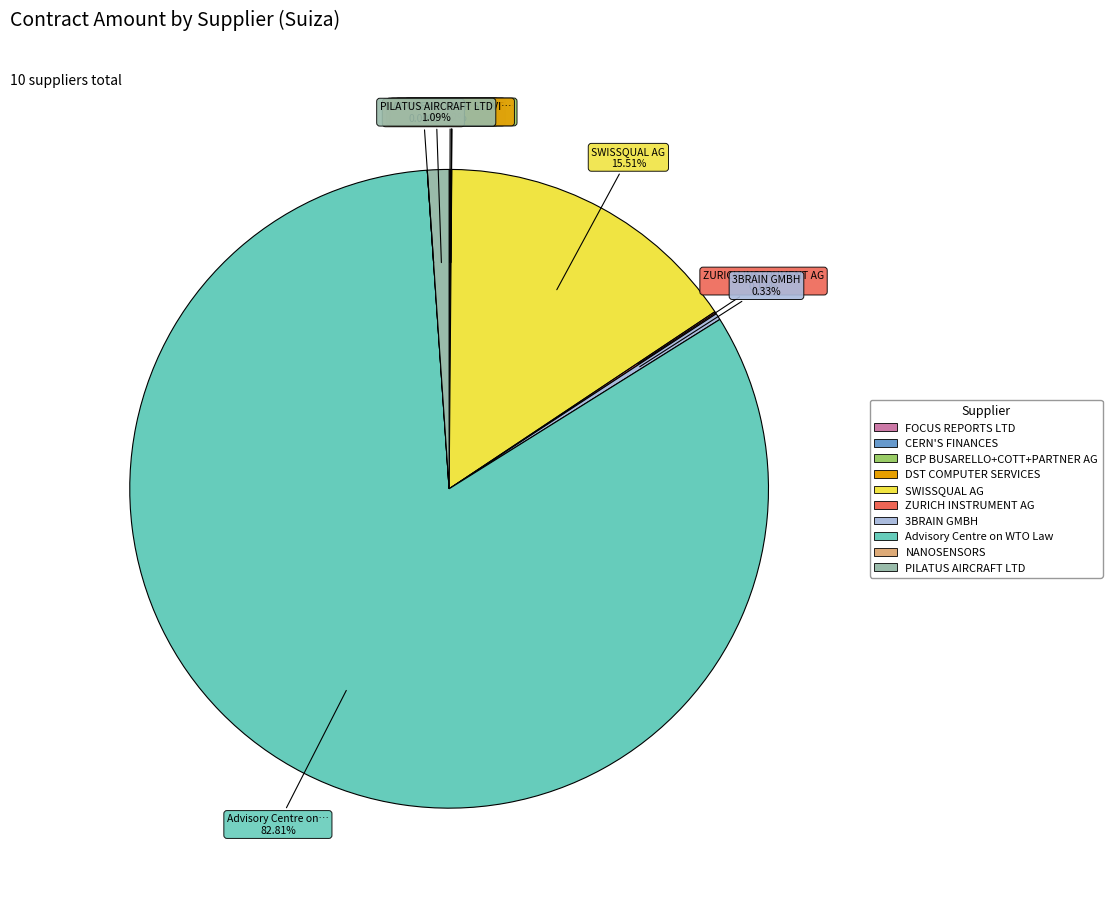

To the nearest percent, what is the difference between the largest and smallest slice percentages?

83%